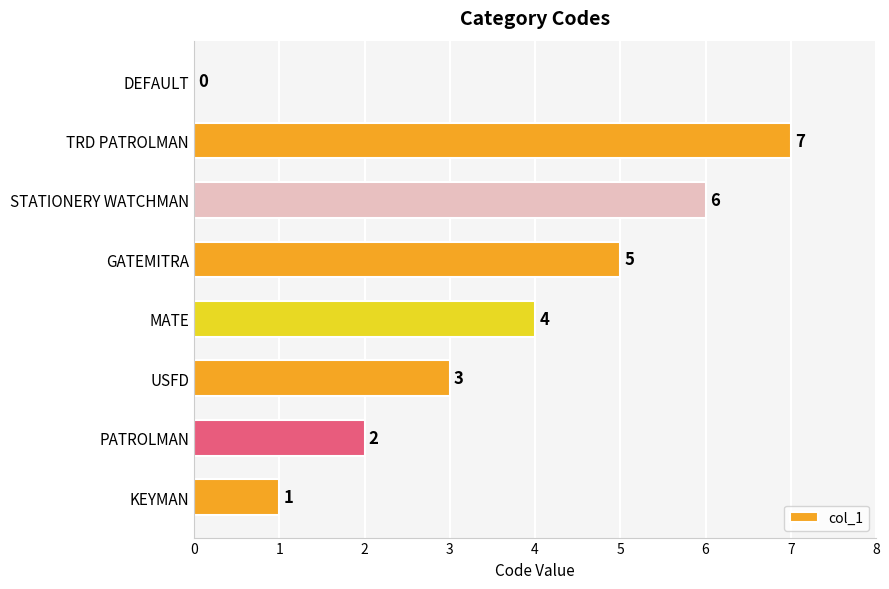

Which label corresponds to the largest value in the chart?

TRD PATROLMAN